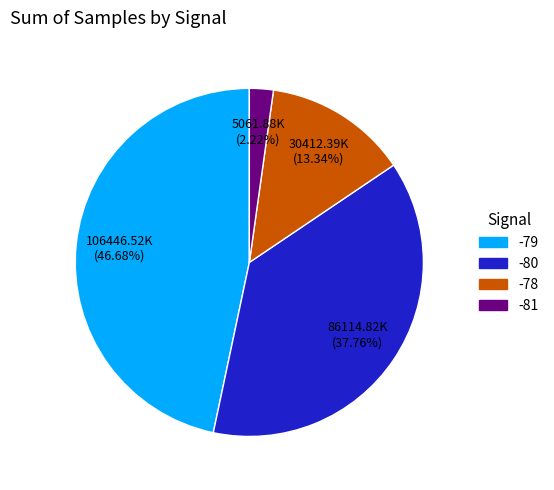

Count the number of slices in the pie.

4